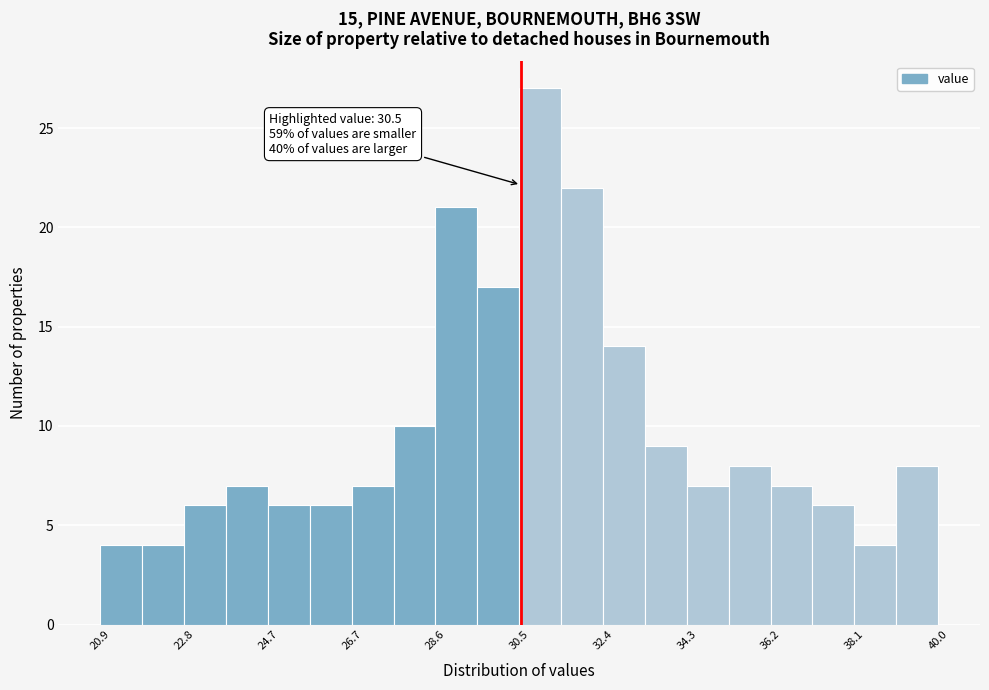

Over which range of the x-axis is the bar tallest?

30.4 to 31.4